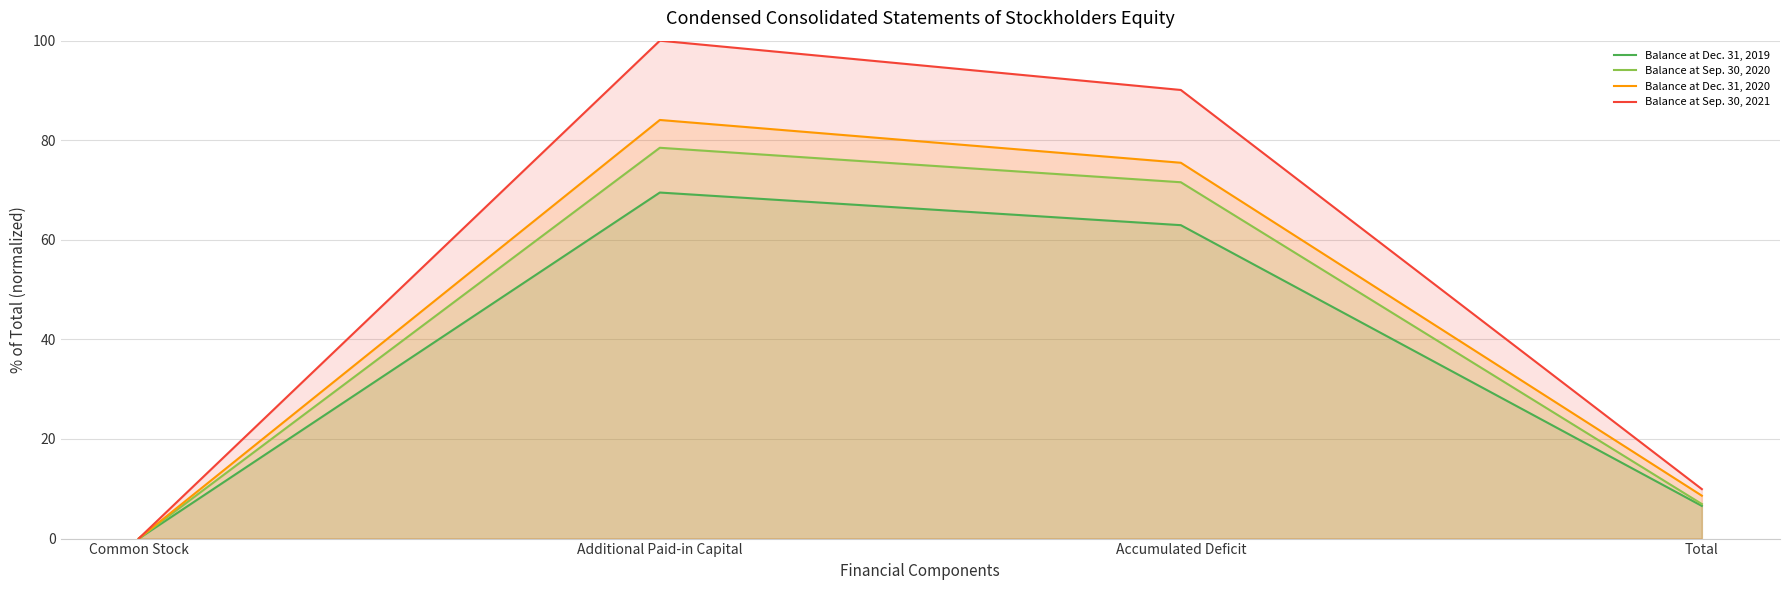

What is the spread (max minus min) of values at Total?

3.4